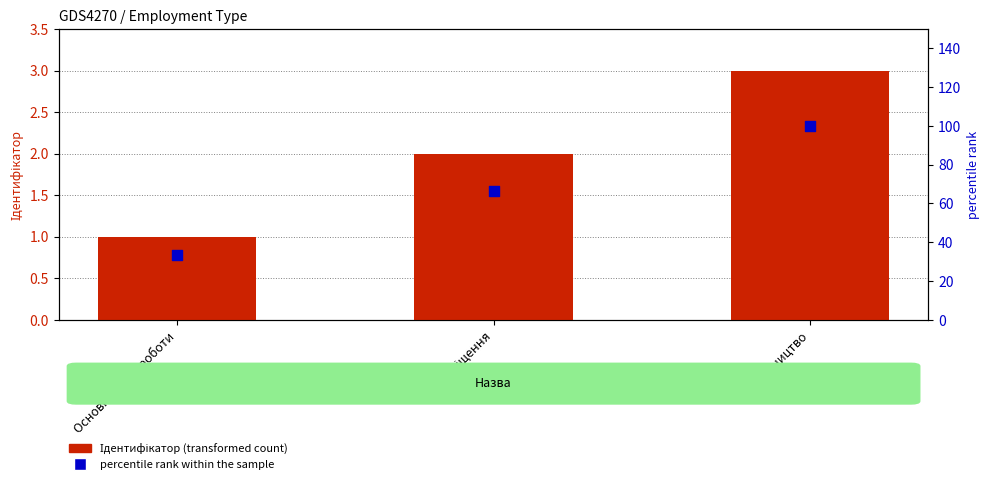

Is the value of Ідентифікатор (transformed count) at Сумісництво greater than the value of percentile rank within the sample at Сумісництво?

No